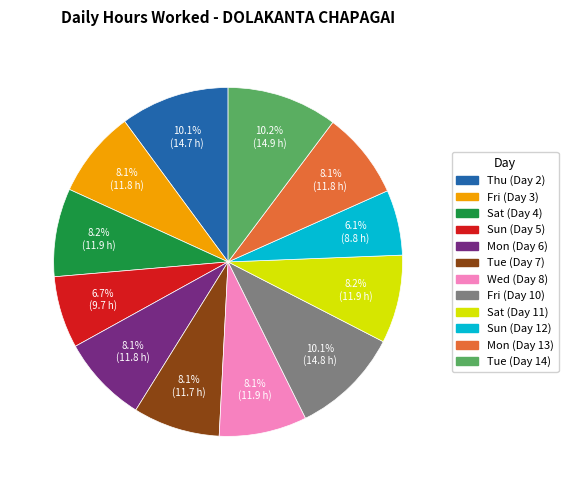

Approximately how many times larger is the value at Thu (Day 2) compared to Mon (Day 6)?

1.2